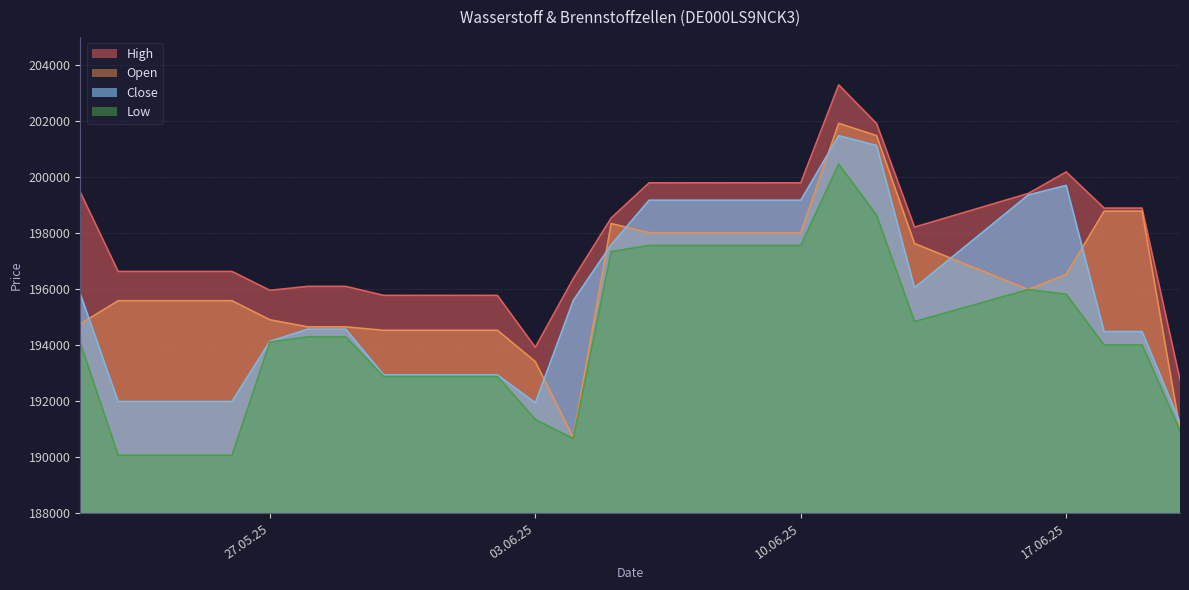

How many series are shown in this chart?

4